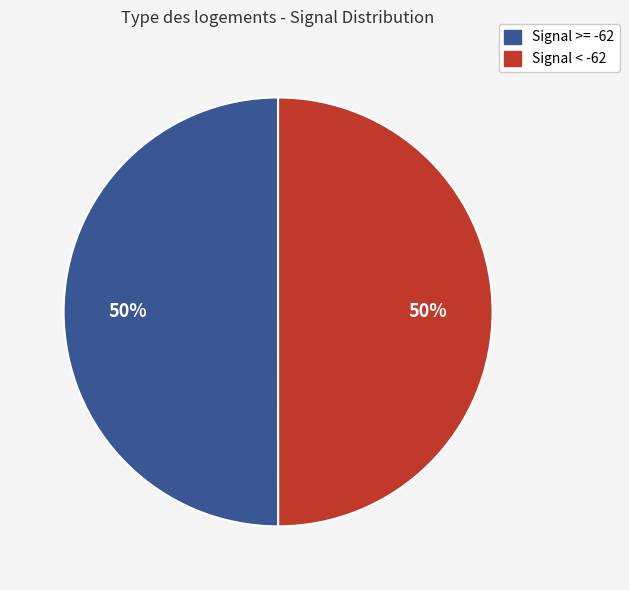

To the nearest percent, what is the average slice percentage?

50%